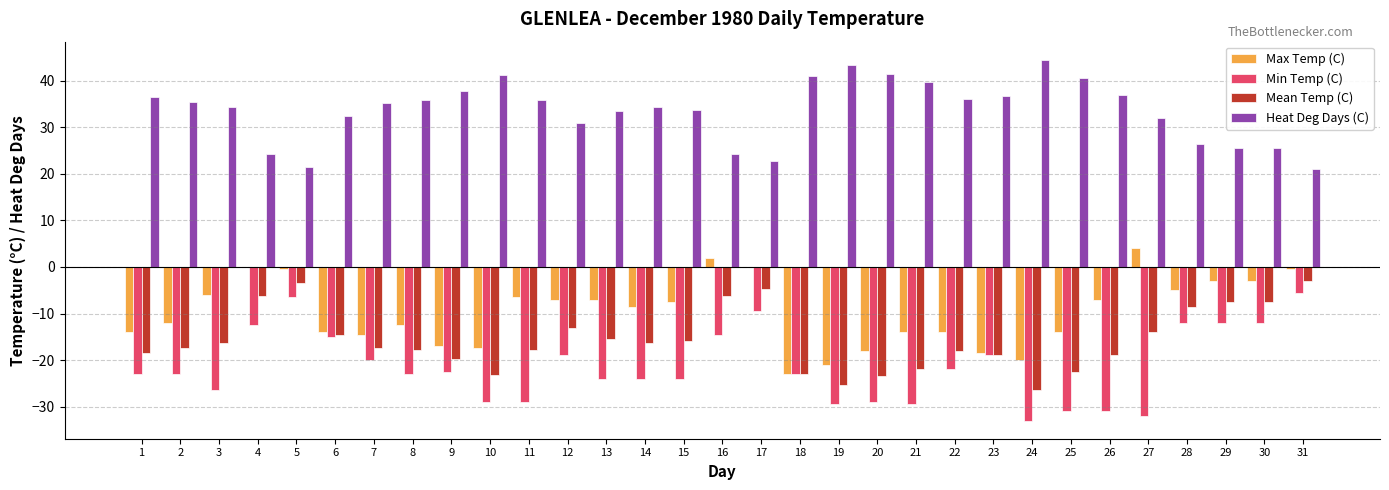

What is the total value across all series at 8?

-17.5